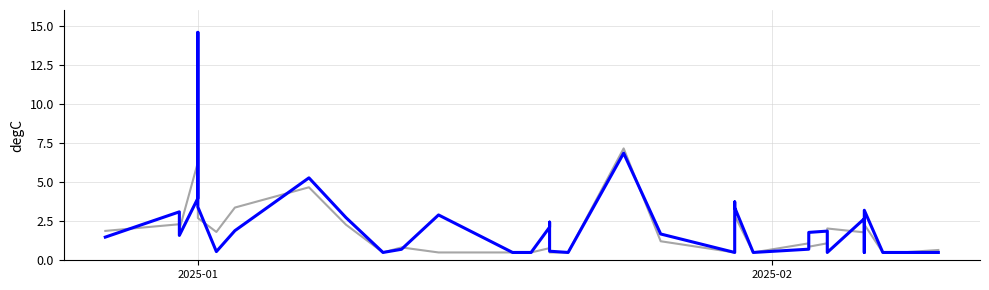

Is this an area chart (filled region under the line)?

No